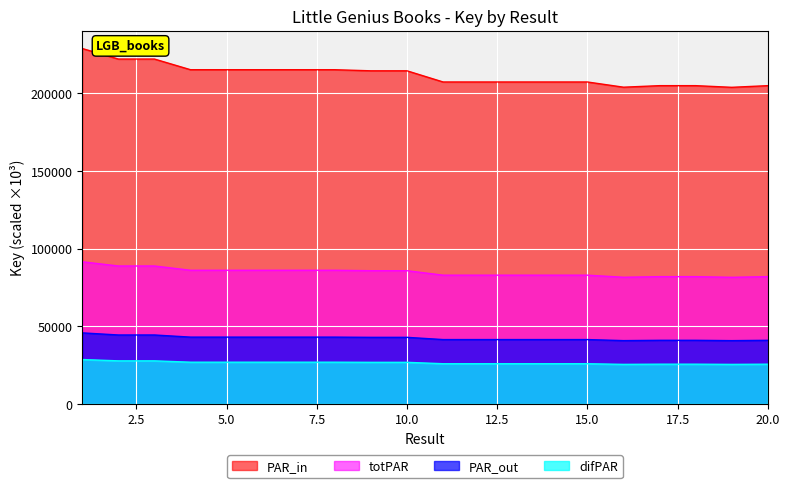

Reading left to right, extract all data points from this chart.

1=228835.4	2=222061.7	3=222060.0	4=215191.5	5=215188.1	6=215187.7	7=215185.3	8=215186.2	9=214484.1	10=214484.3	11=207296.2	12=207291.3	13=207295.0	14=207292.0	15=207292.9	16=203937.8	17=204927.8	18=204930.6	19=203860.9	20=204928.8